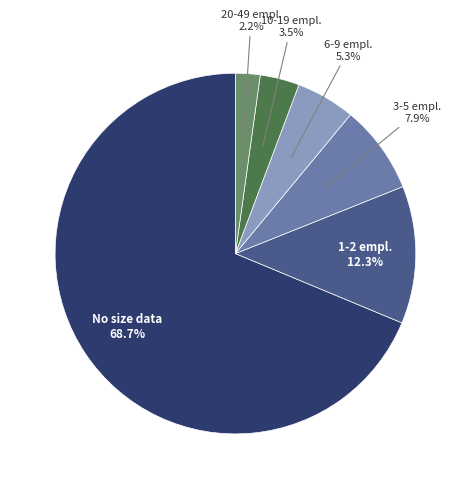

How many slices are in this pie chart?

6